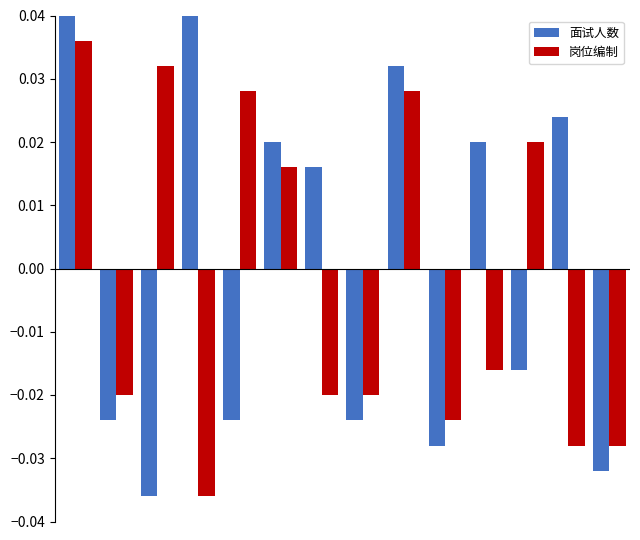

At how many categories does at least one series exceed 0?

10